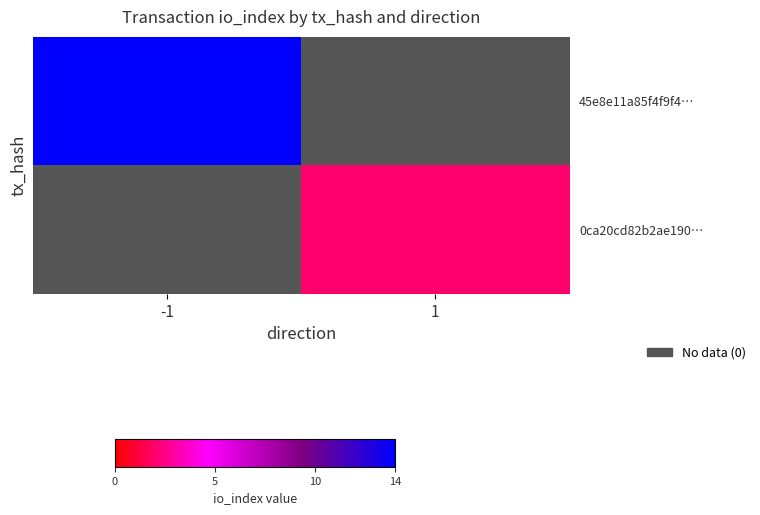

Rank the categories by 45e8e11a85f4f9f4… value from lowest to highest.

-1, 1